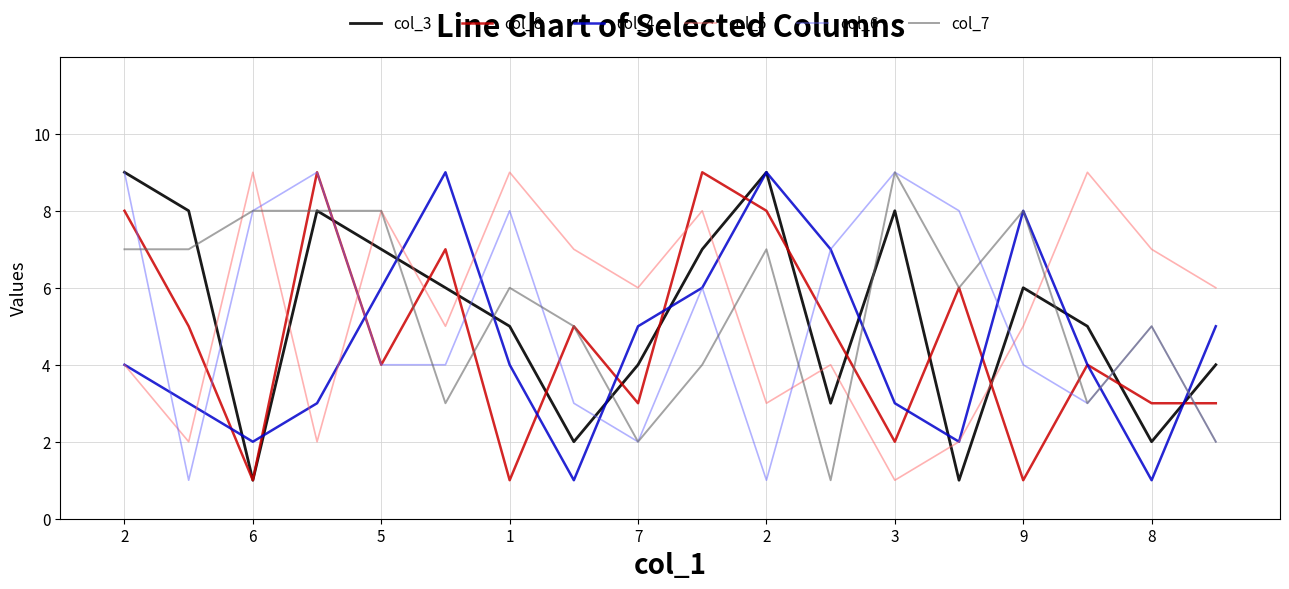

Reading left to right, what are all the values shown in this chart?

col_3: 9	8	1	8	7	6	5	2	4	7	9	3	8	1	6	5	2	4
col_8: 8	5	1	9	4	7	1	5	3	9	8	5	2	6	1	4	3	3
col_4: 4	3	2	3	6	9	4	1	5	6	9	7	3	2	8	4	1	5
col_5: 4	2	9	2	8	5	9	7	6	8	3	4	1	2	5	9	7	6
col_6: 9	1	8	9	4	4	8	3	2	6	1	7	9	8	4	3	5	2
col_7: 7	7	8	8	8	3	6	5	2	4	7	1	9	6	8	3	5	2